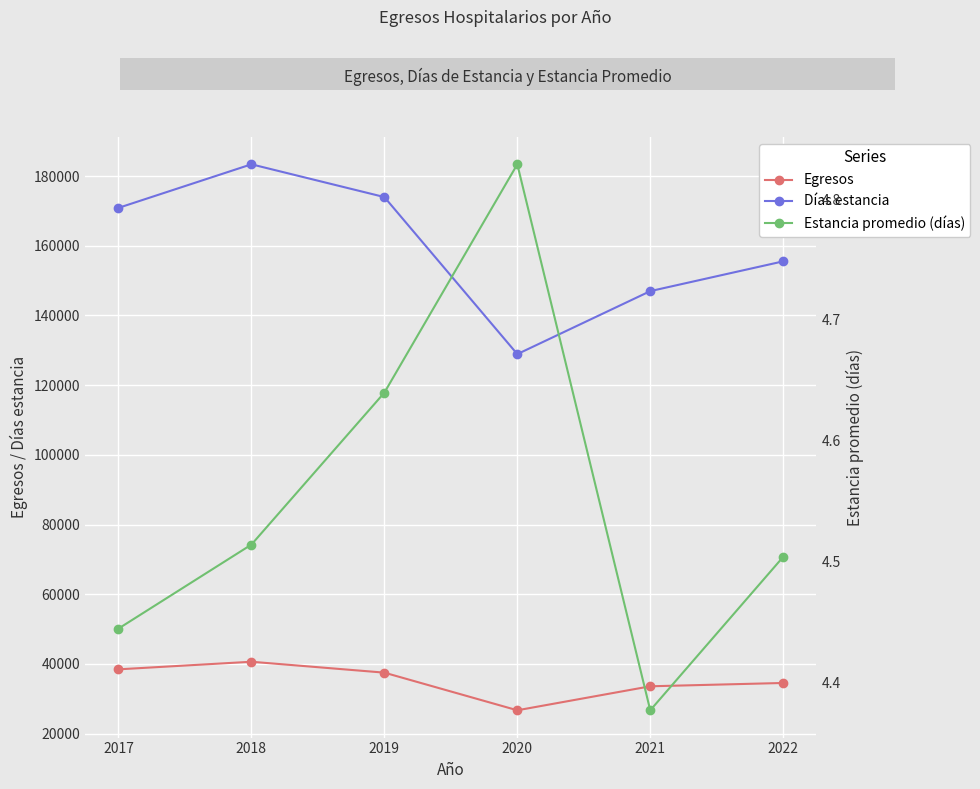

Reading left to right, list all the values displayed in this chart.

Egresos: 2017=38449.0	2018=40627.0	2019=37499.0	2020=26697.0	2021=33584.0	2022=34535.0
Días estancia: 2017=170886.0	2018=183391.0	2019=173987.0	2020=128914.0	2021=146993.0	2022=155541.0
Estancia promedio (días): 2017=4.4	2018=4.5	2019=4.6	2020=4.8	2021=4.4	2022=4.5